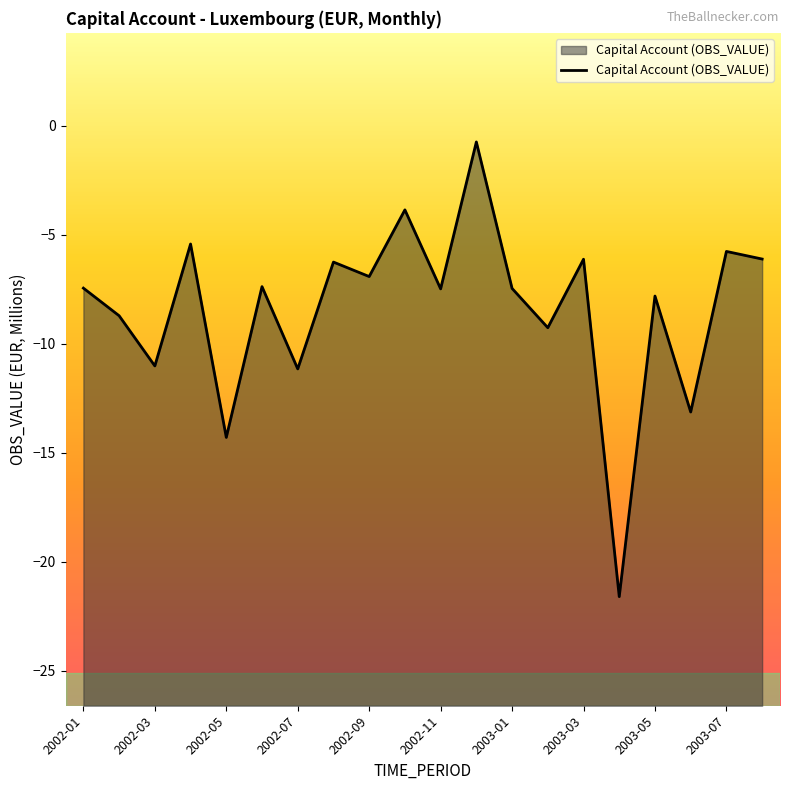

The value at 2002-09 is -6.9. True or false?

True